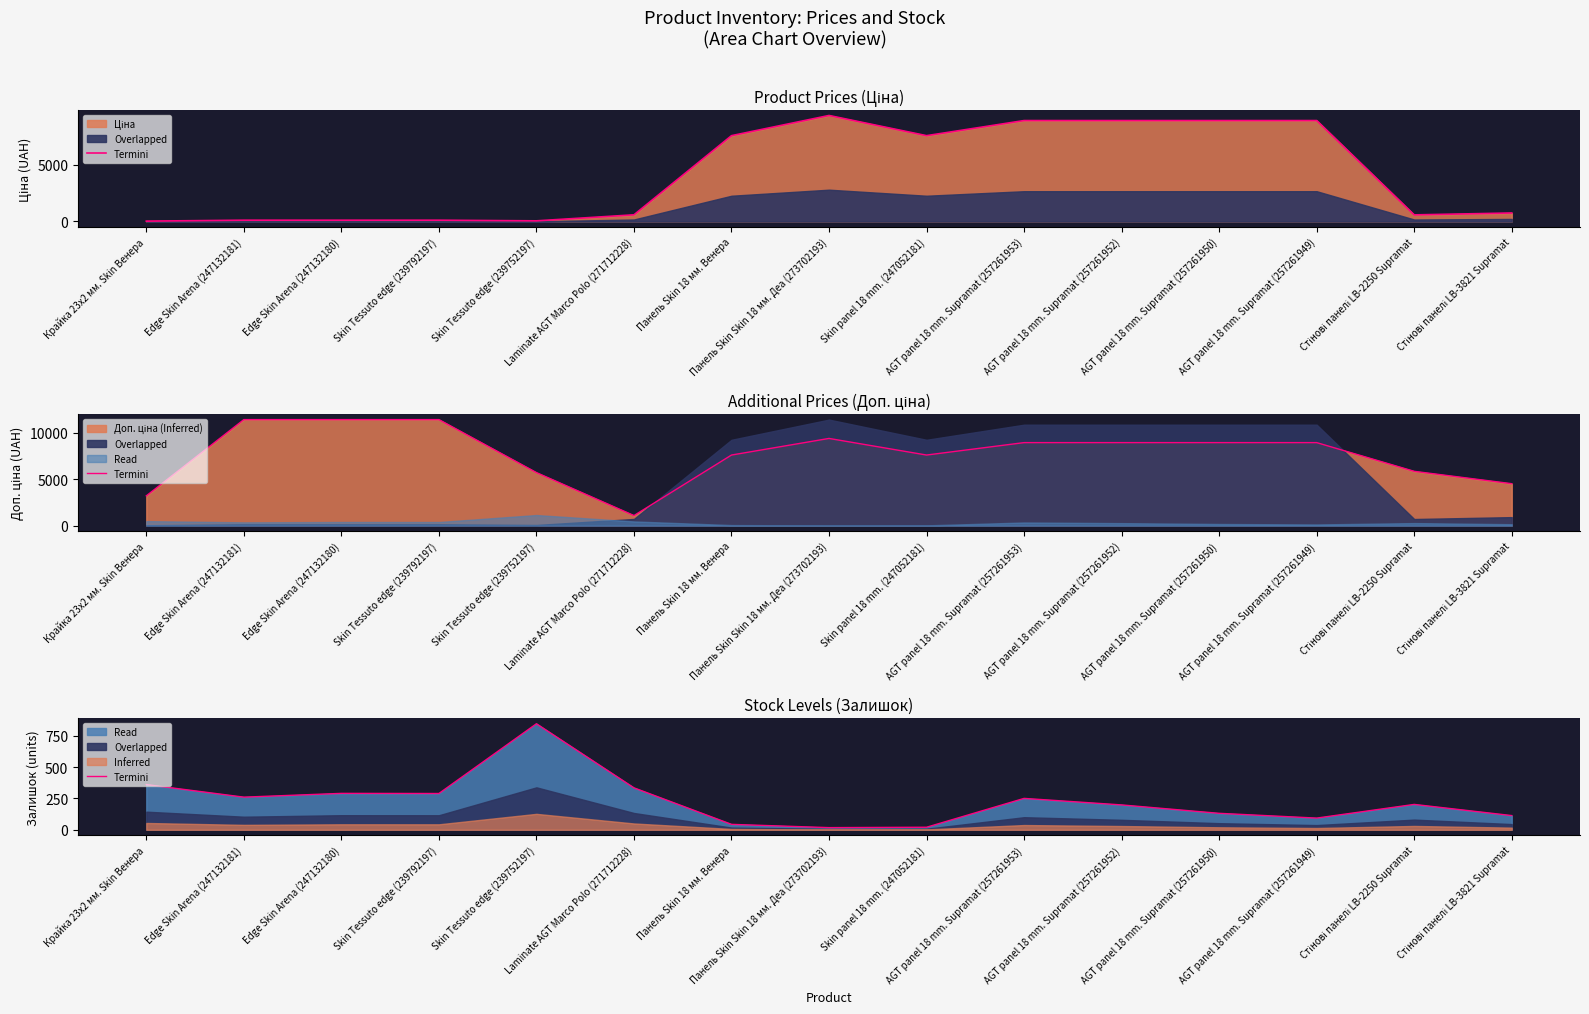

The value at Laminate AGT Marco Polo (271712228) is 152. True or false?

False